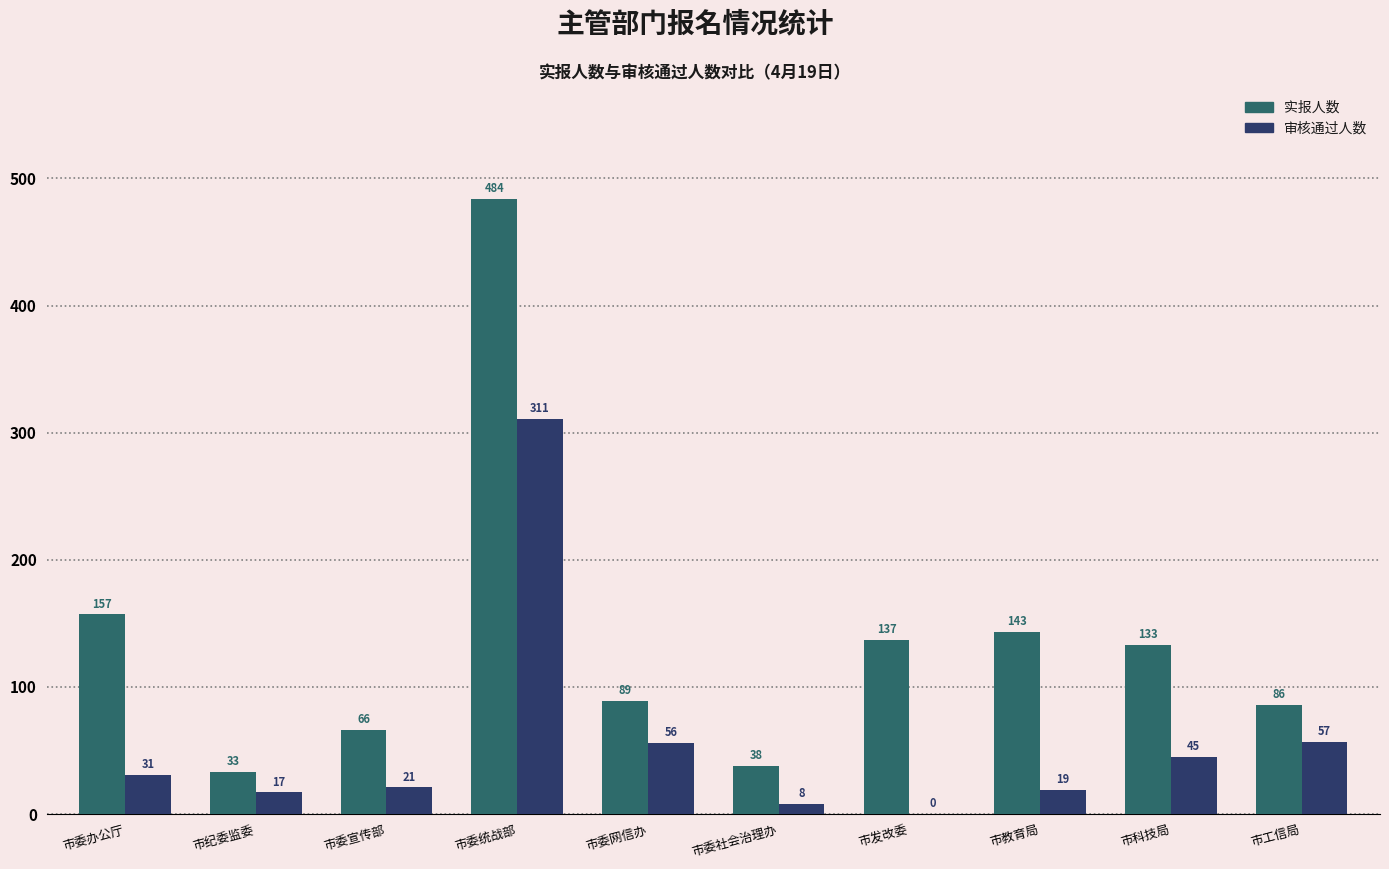

What is the sum of all 审核通过人数 values?

565